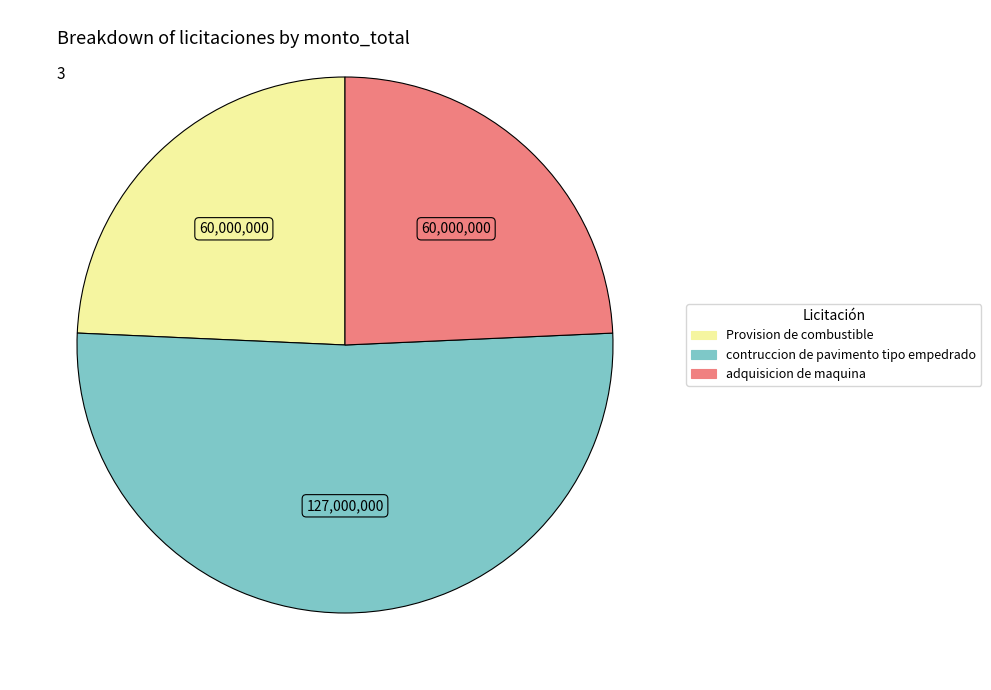

Count the number of slices in the pie.

3